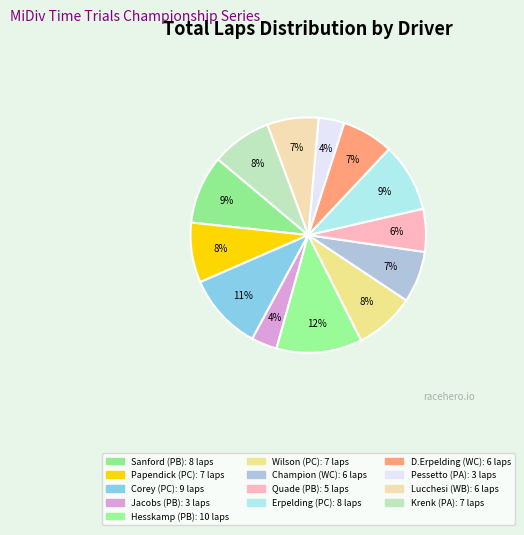

How many segments does this pie chart have?

13